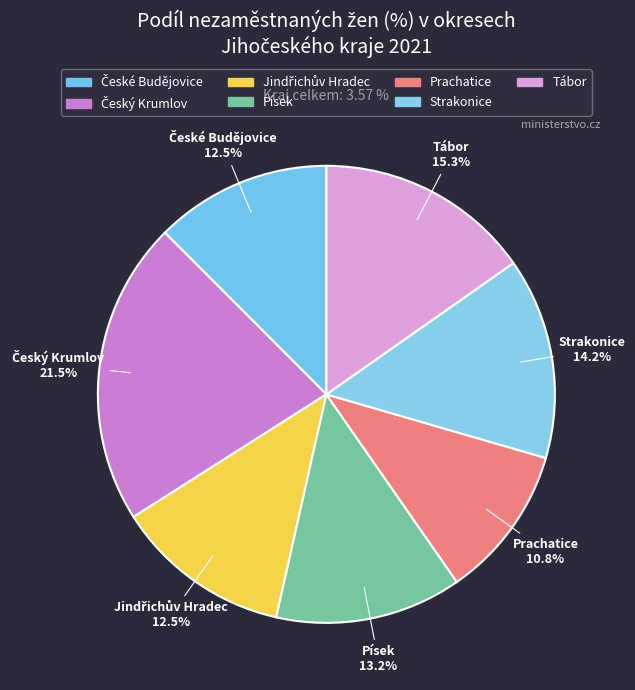

Do Český Krumlov and Tábor together represent more than half of the pie?

No